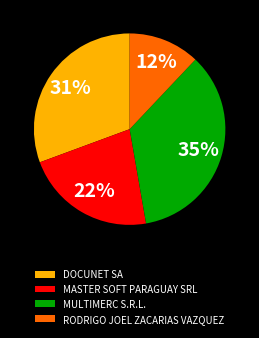

Which category has the smallest portion of the pie?

RODRIGO JOEL ZACARIAS VAZQUEZ